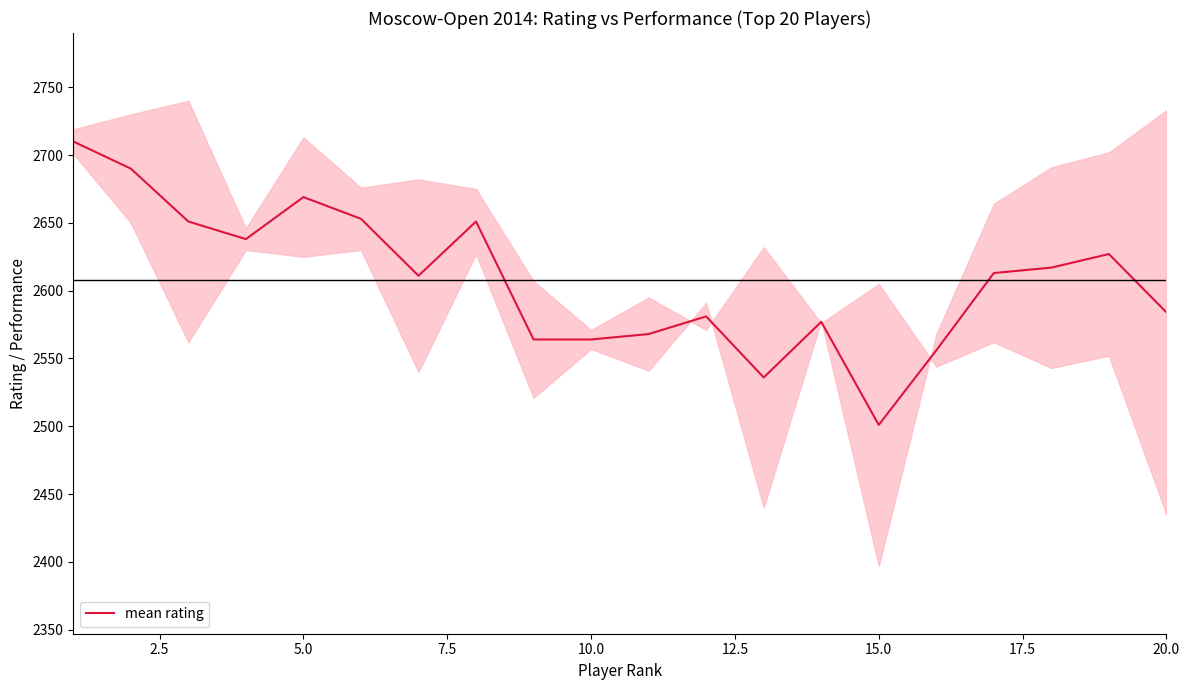

The chart shows a value of 2710 at 0.0. True or false?

True